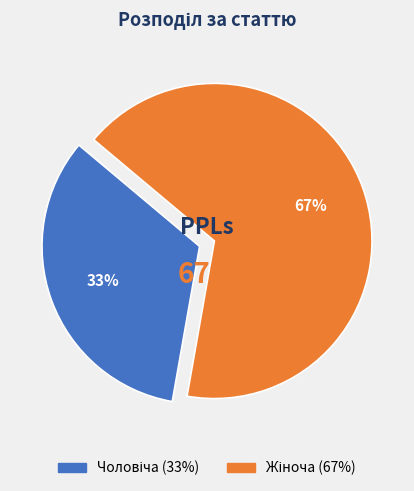

How many slices are in this pie chart?

2